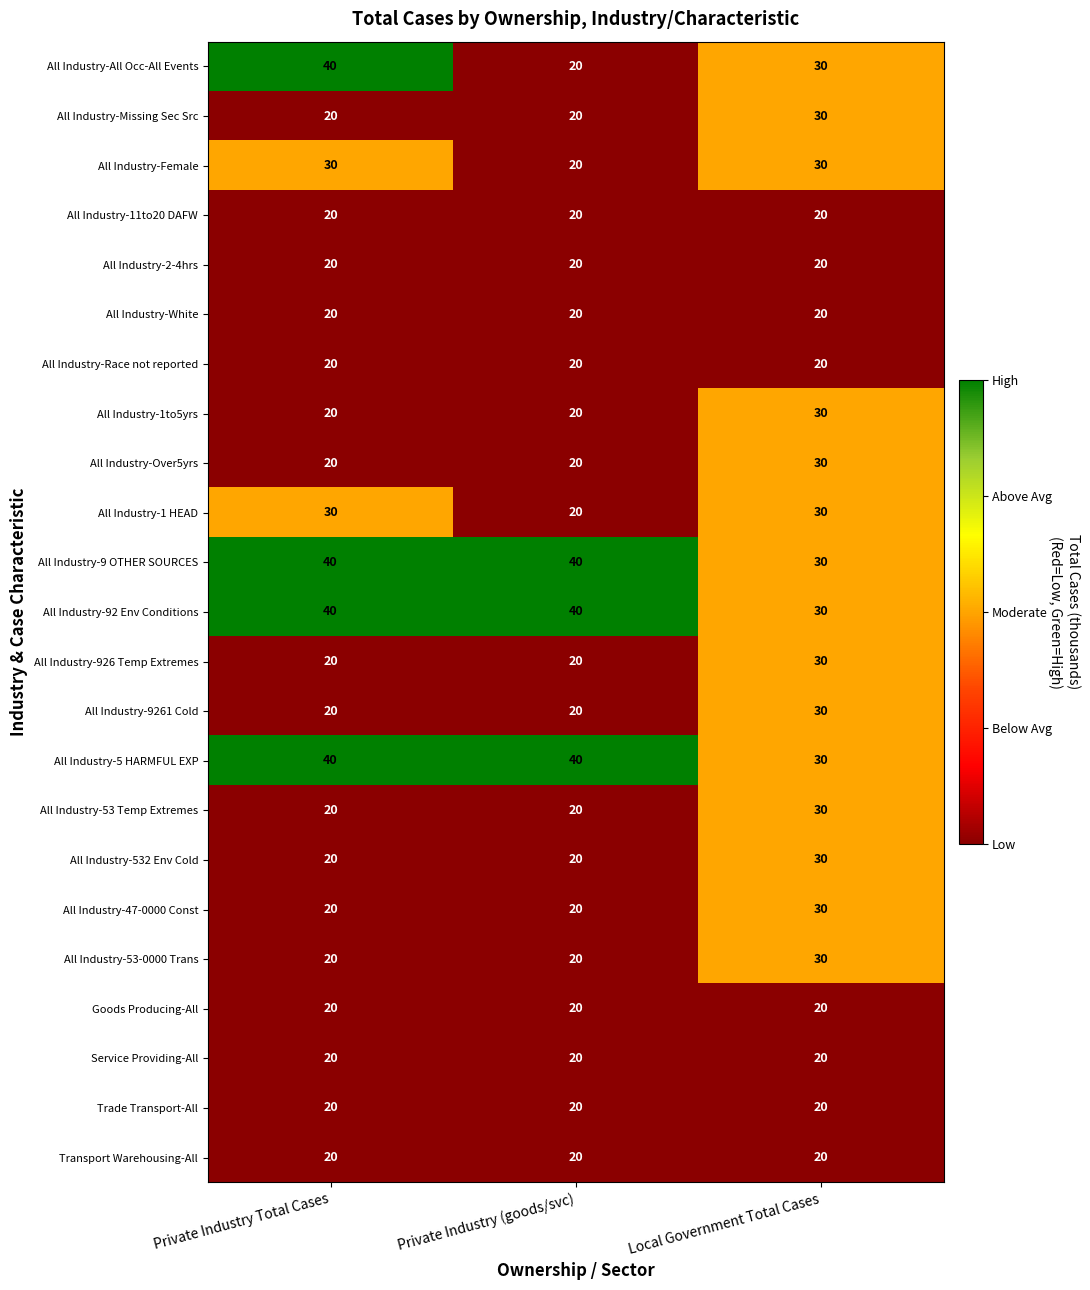

What is the sum of all Service Providing-All values?

60